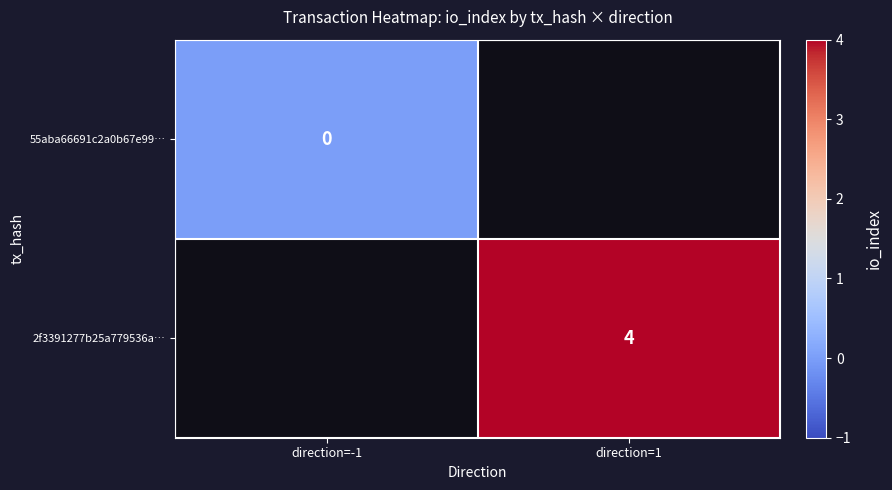

True or false: 2f3391277b25a779536a… has a value of 2 at direction=1.

False